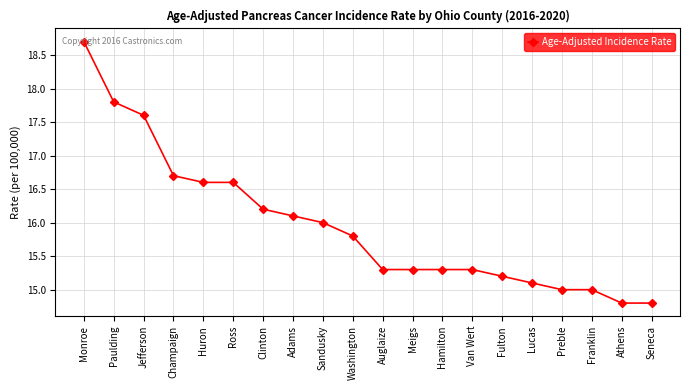

Reading right to left, transcribe all the data shown in this chart.

14.8	14.8	15.0	15.0	15.1	15.2	15.3	15.3	15.3	15.3	15.8	16.0	16.1	16.2	16.6	16.6	16.7	17.6	17.8	18.7